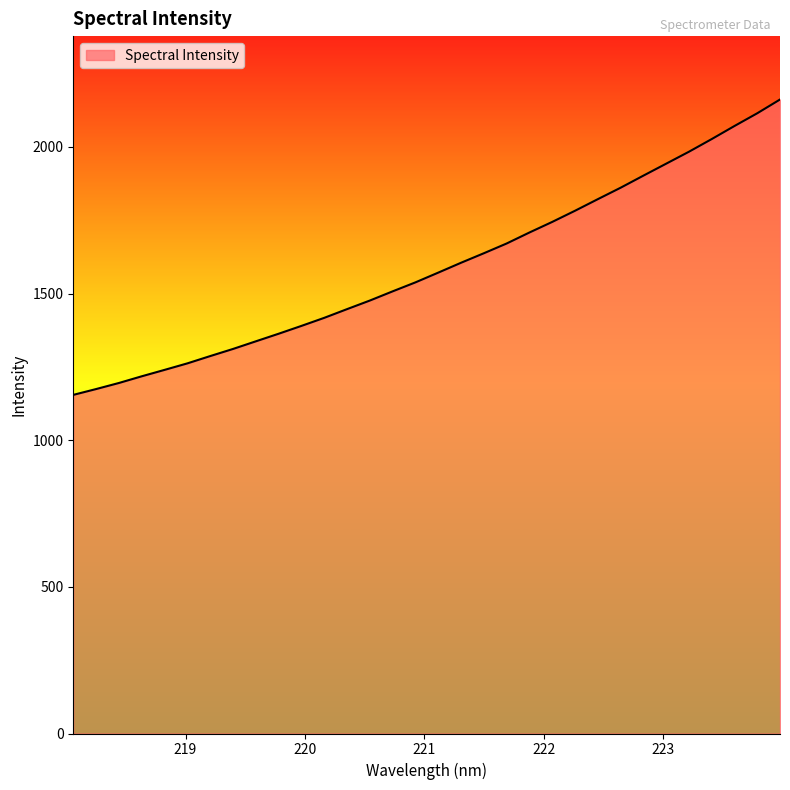

What is the maximum value shown in the chart?

2161.7